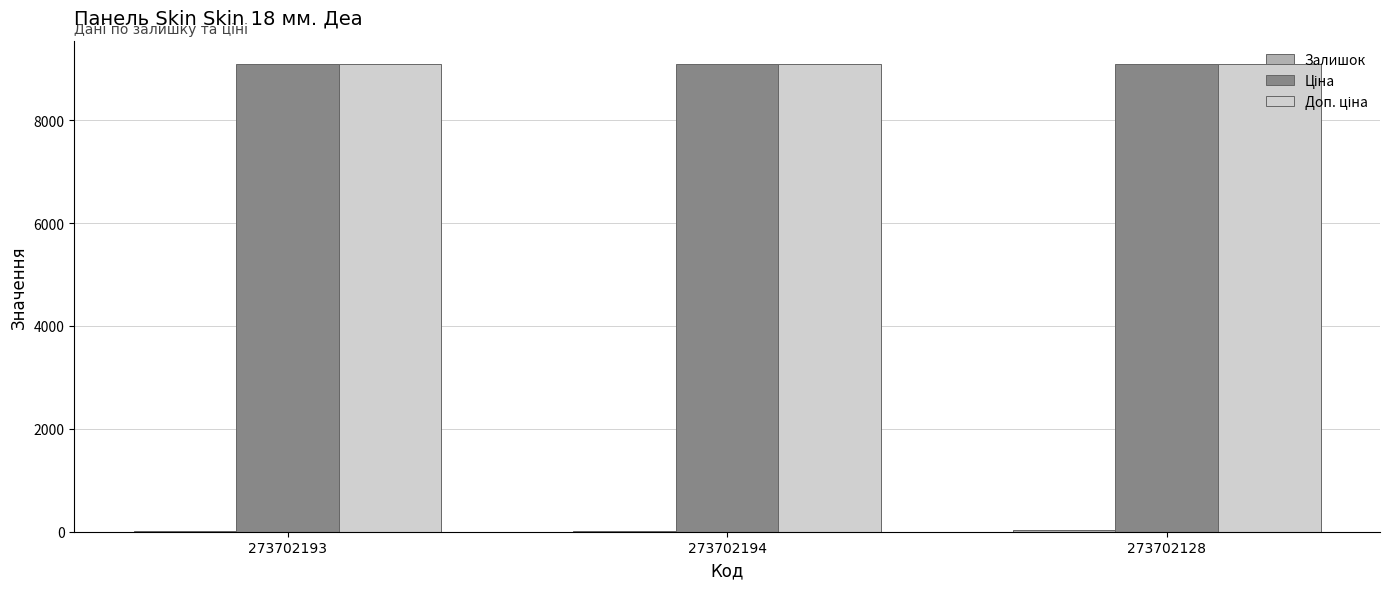

What is the greatest value displayed?

9092.0